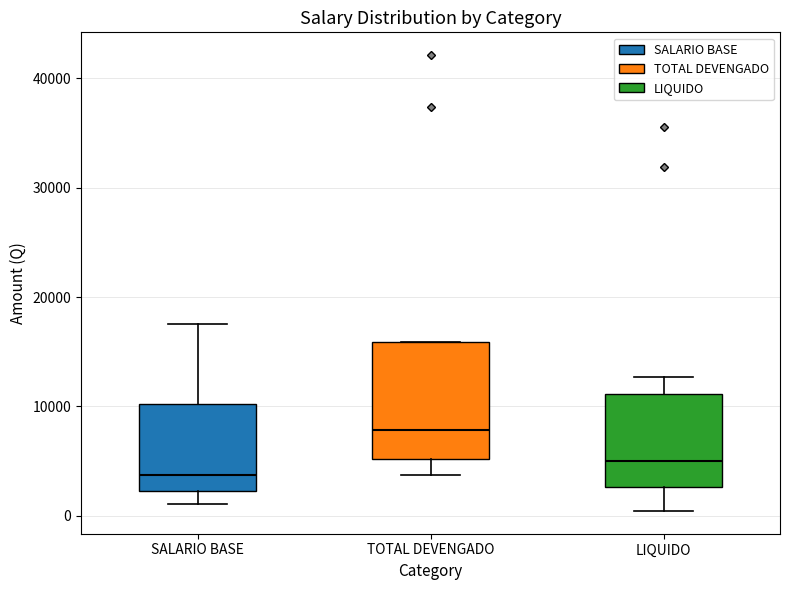

Reading left to right, transcribe this box plot: for each box, give where its median line is, the range the box spans, and where its two whiskers end, as read against the y-axis. The values are not printed on the chart, so give them approximately, as read against the axis.

SALARIO BASE: median 4000, box 2000 to 10000, whiskers 1000 to 18000
TOTAL DEVENGADO: median 8000, box 5000 to 16000, whiskers 4000 to 16000
LIQUIDO: median 5000, box 3000 to 11000, whiskers 0 to 13000